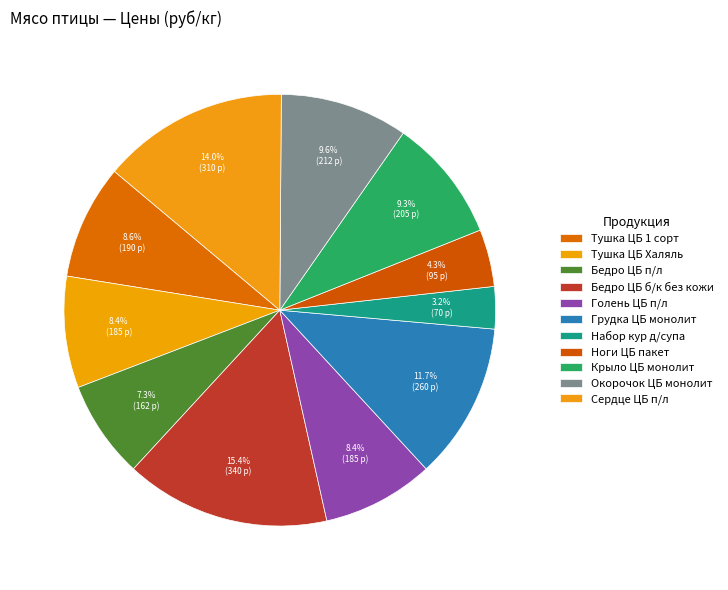

Count the number of slices in the pie.

11